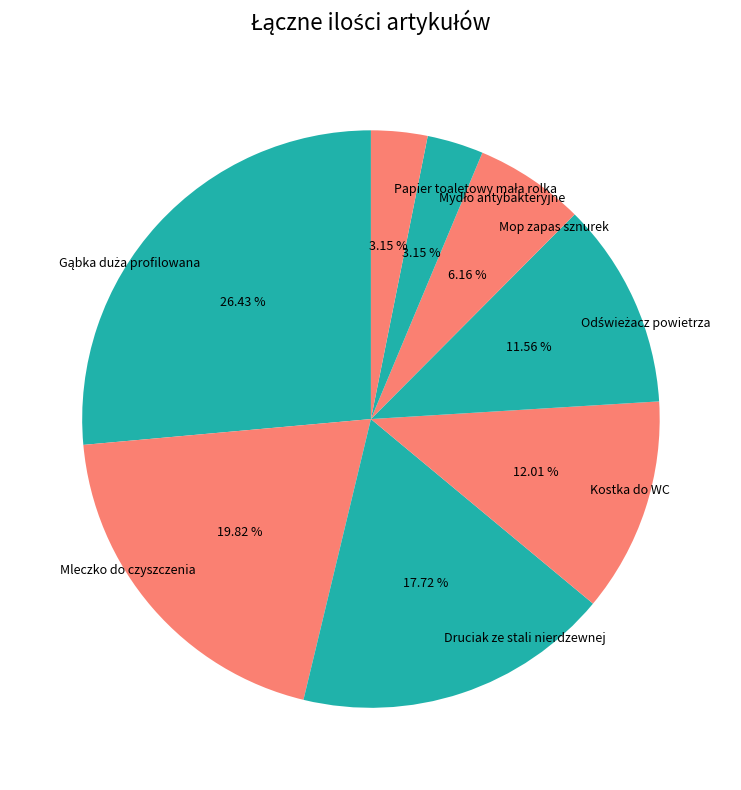

Does any single category account for the majority?

No